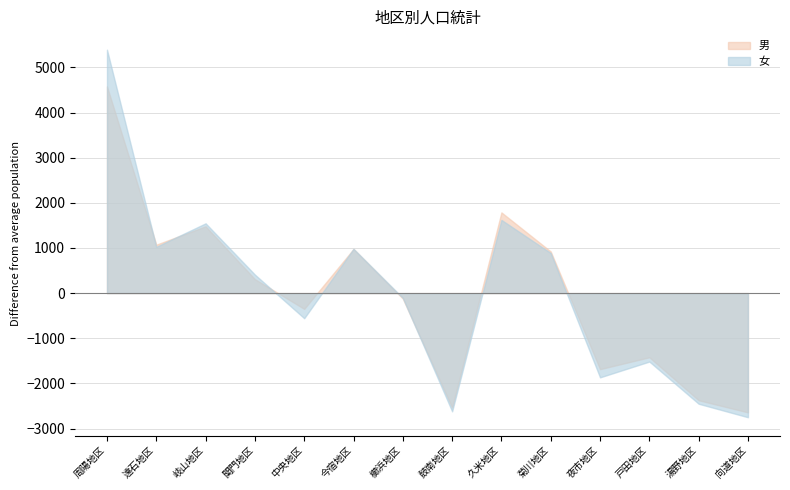

Which category has the lowest value in the 男 series?

向道地区